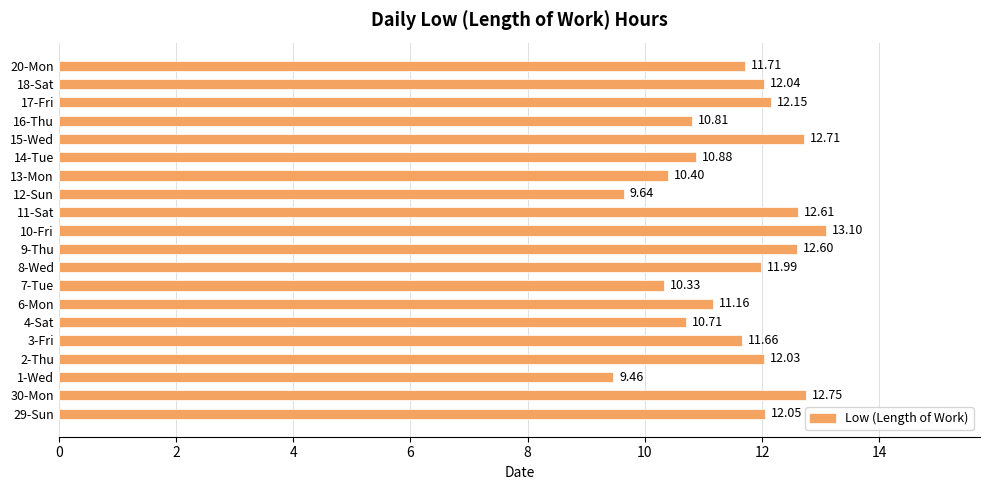

List the labels in order of value, largest first.

10-Fri, 30-Mon, 15-Wed, 11-Sat, 9-Thu, 17-Fri, 29-Sun, 18-Sat, 2-Thu, 8-Wed, 20-Mon, 3-Fri, 6-Mon, 14-Tue, 16-Thu, 4-Sat, 13-Mon, 7-Tue, 12-Sun, 1-Wed